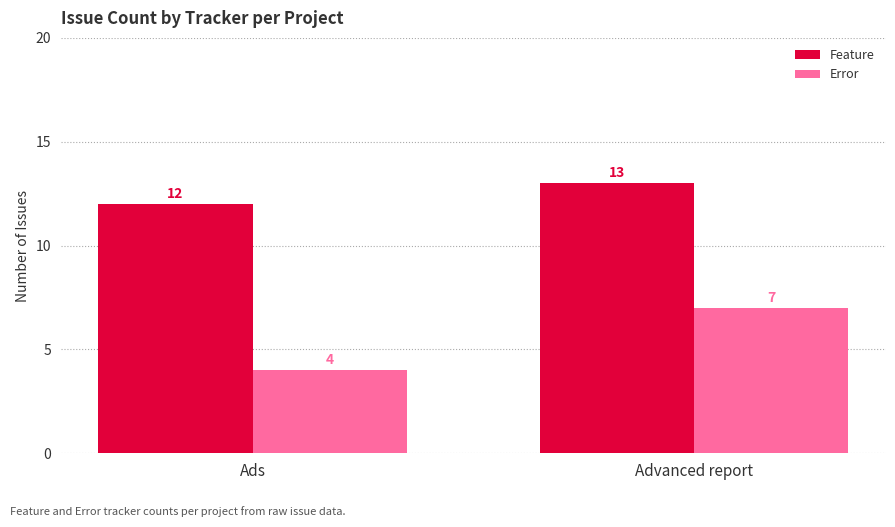

What is the lowest value of the Feature series?

12